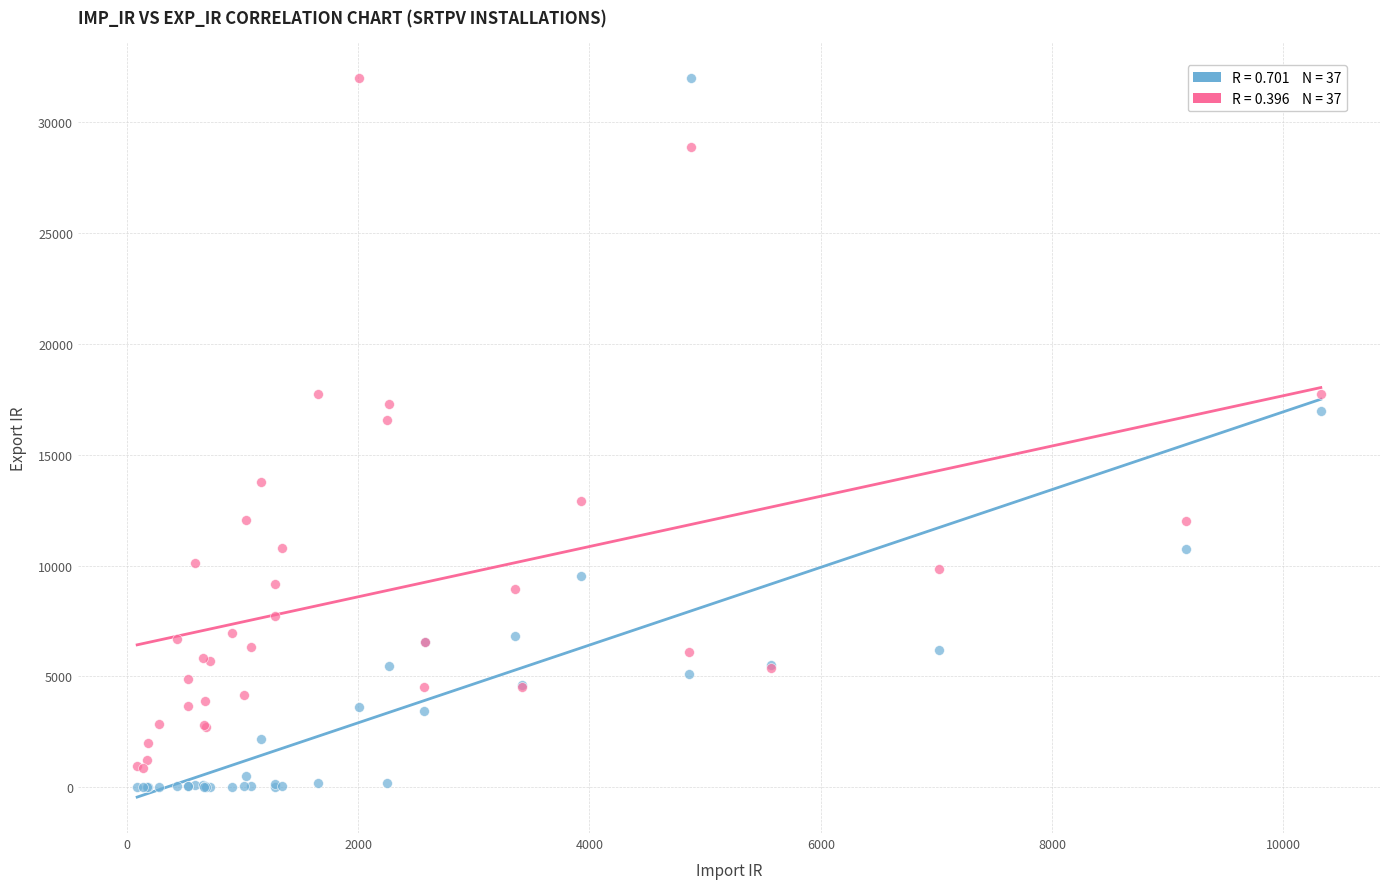

Across all series, what Y value is closest to 15988?

16546.1